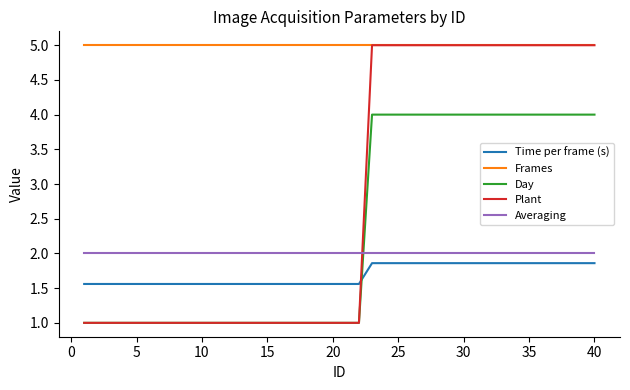

What is the maximum value shown in the chart?

5.0